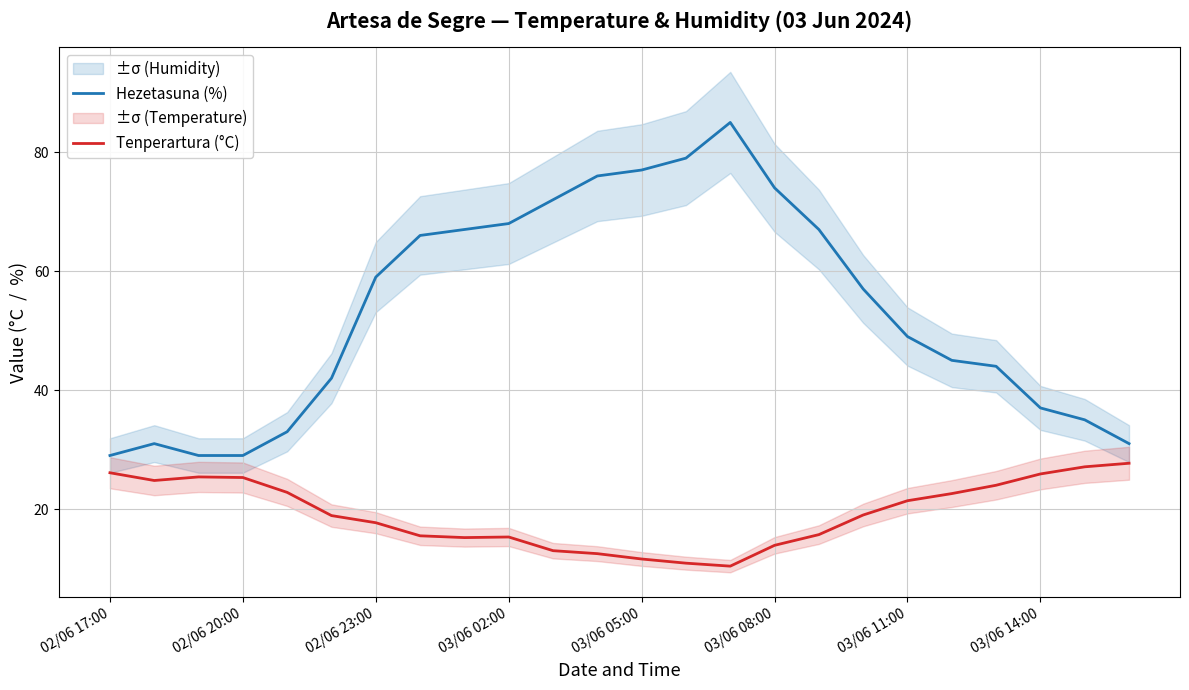

Rank the series by their maximum value, from highest to lowest.

Hezetasuna (%), Tenperartura (°C)